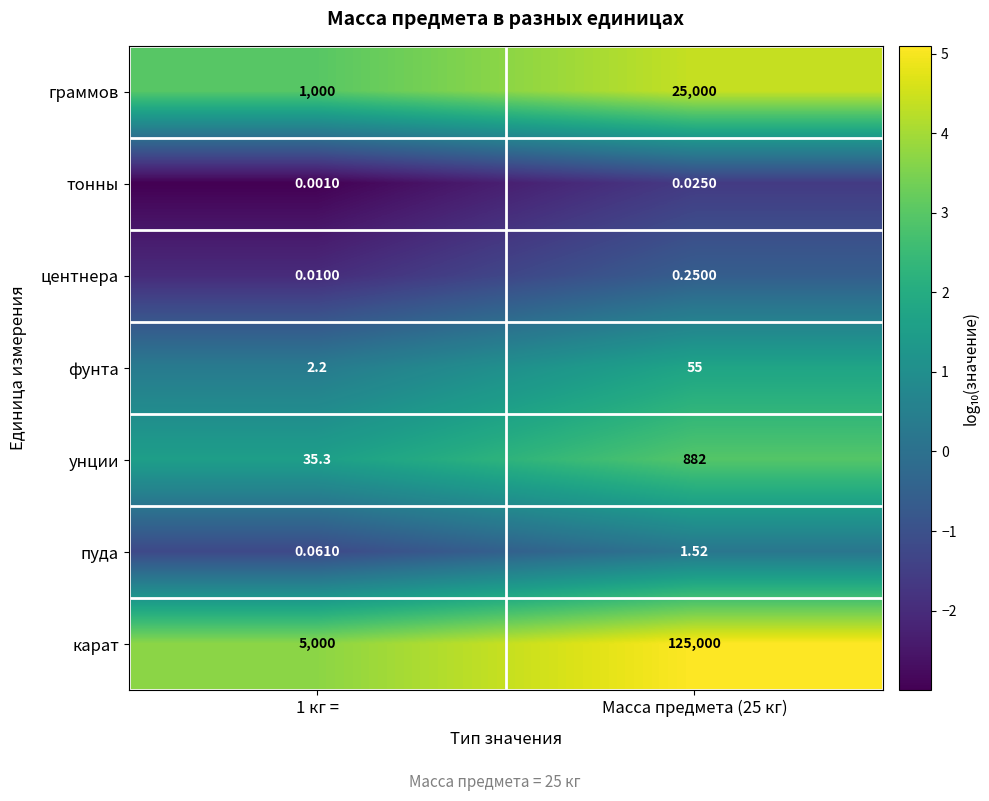

Between 1 кг = and Масса предмета (25 кг), which series saw the biggest shift?

карат